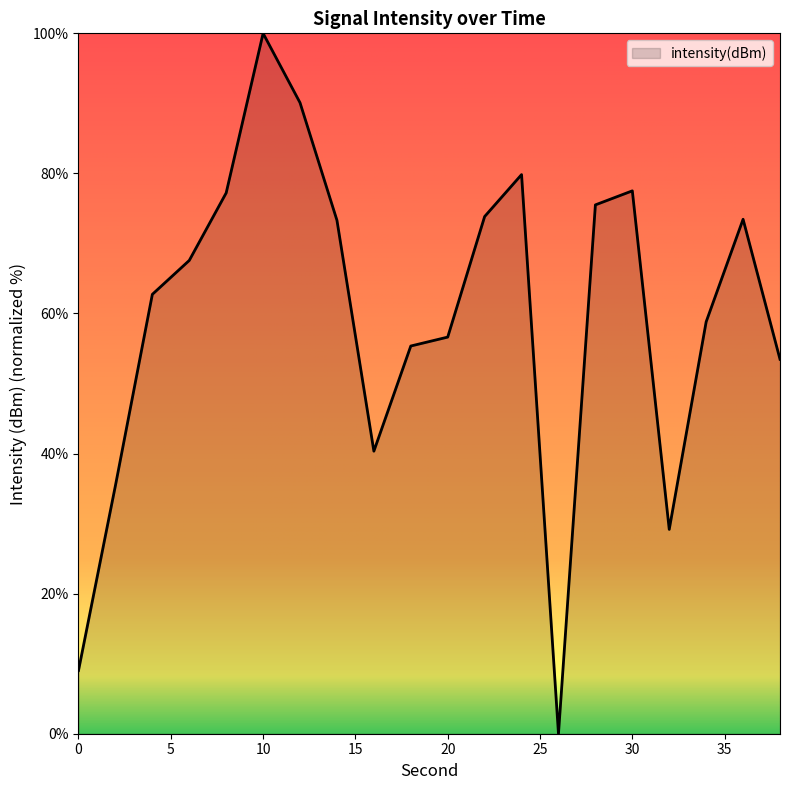

What is the difference between the maximum and minimum values?

100.0